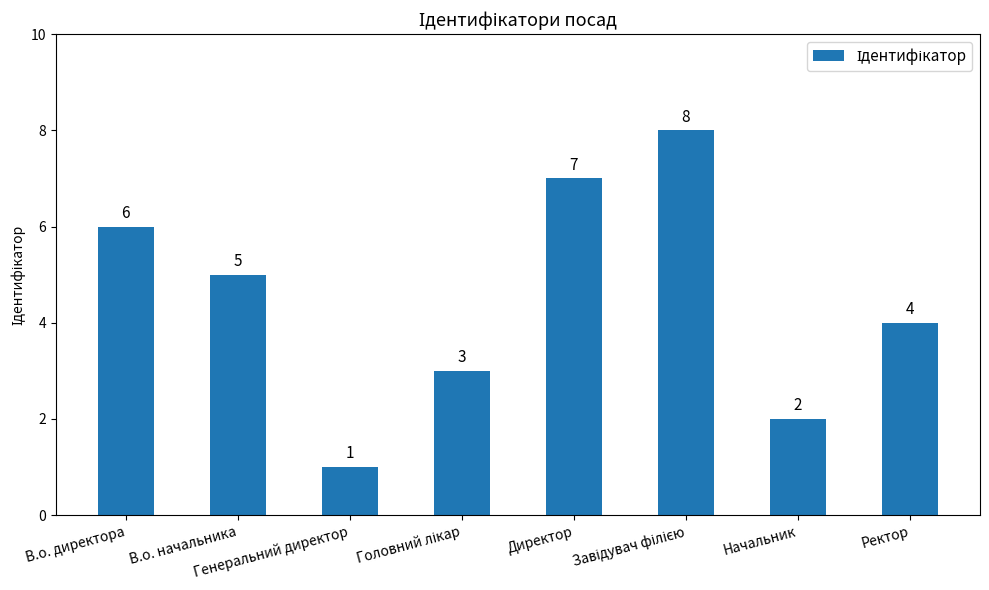

What is the sum of all values?

36